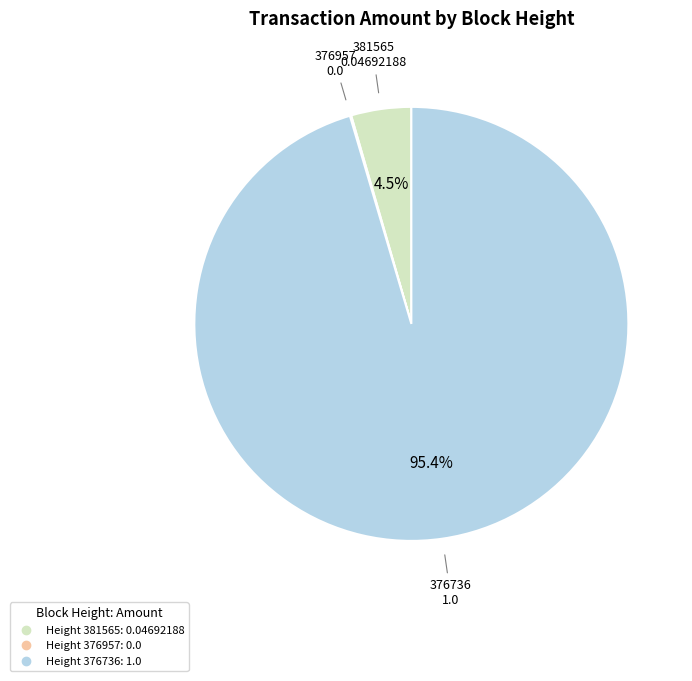

Is there any slice that represents more than half of the pie?

Yes